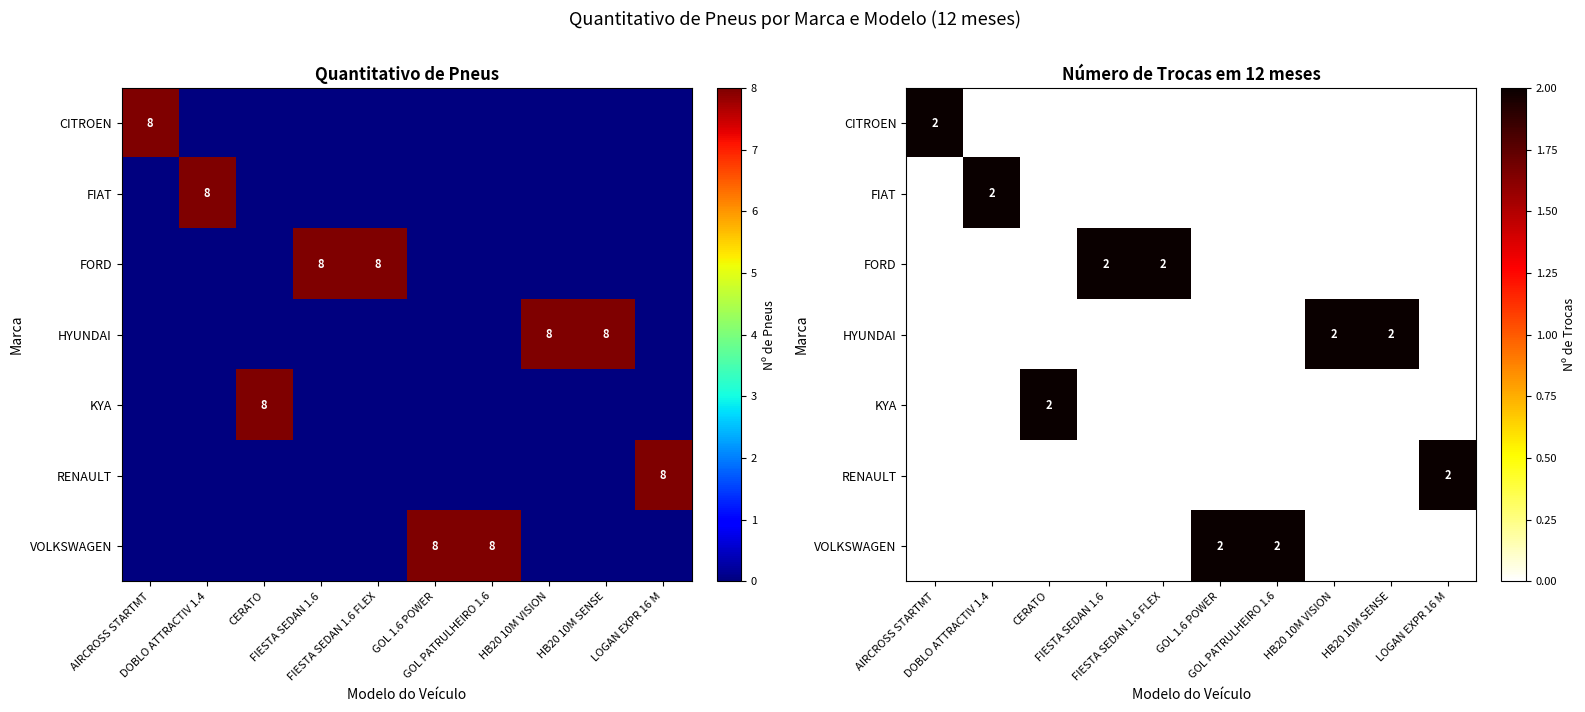

Which label corresponds to the smallest value in the chart?

DOBLO ATTRACTIV 1.4